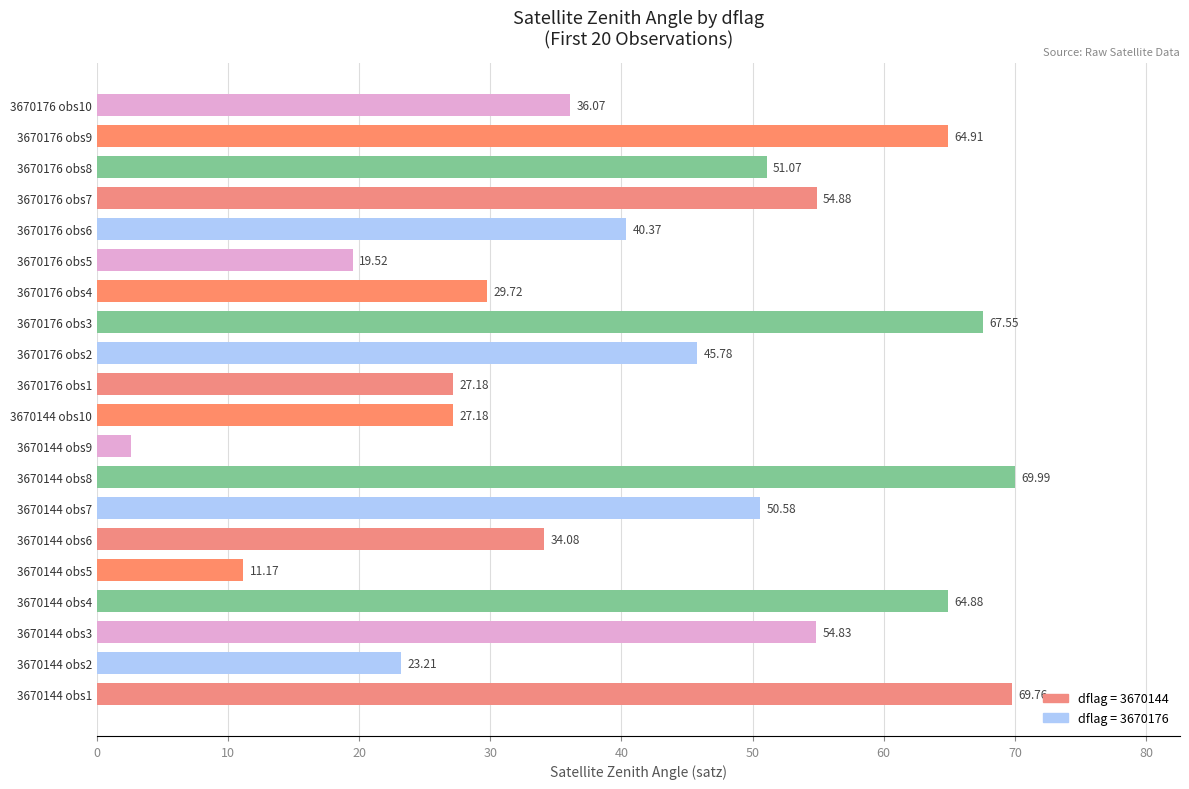

What is the change in value from 3670144 obs10 to 3670176 obs7?

+27.7